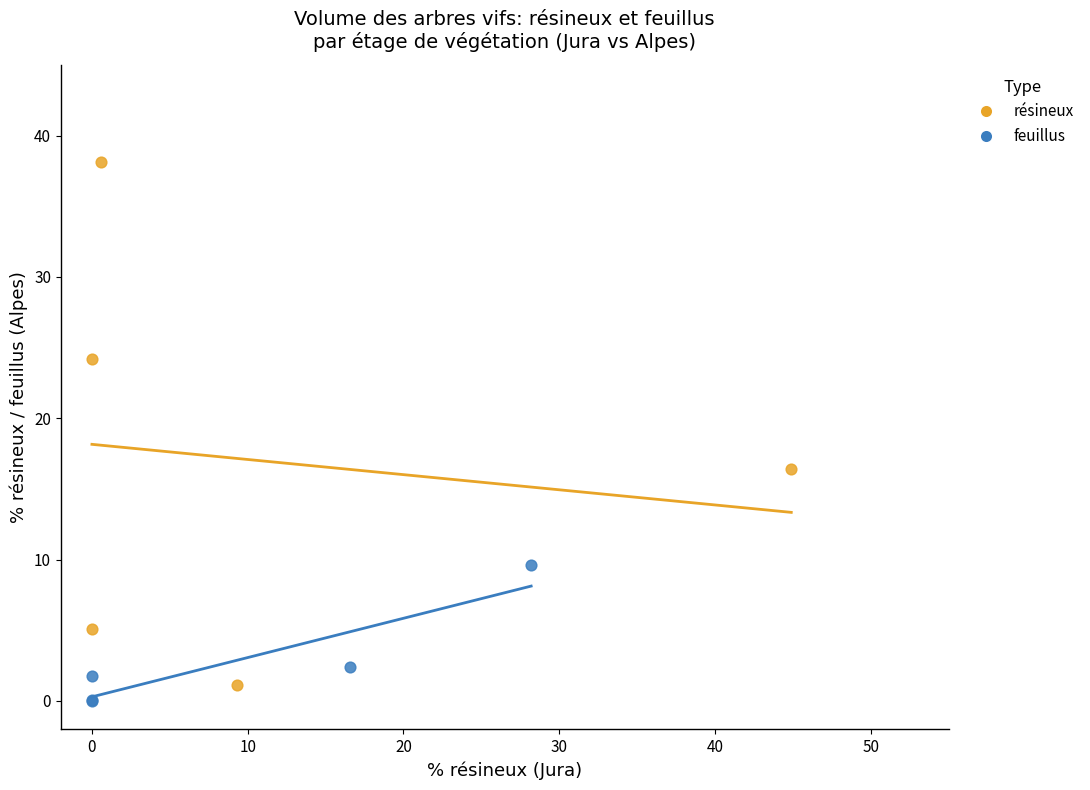

Which series has the largest Y range (max minus min)?

résineux